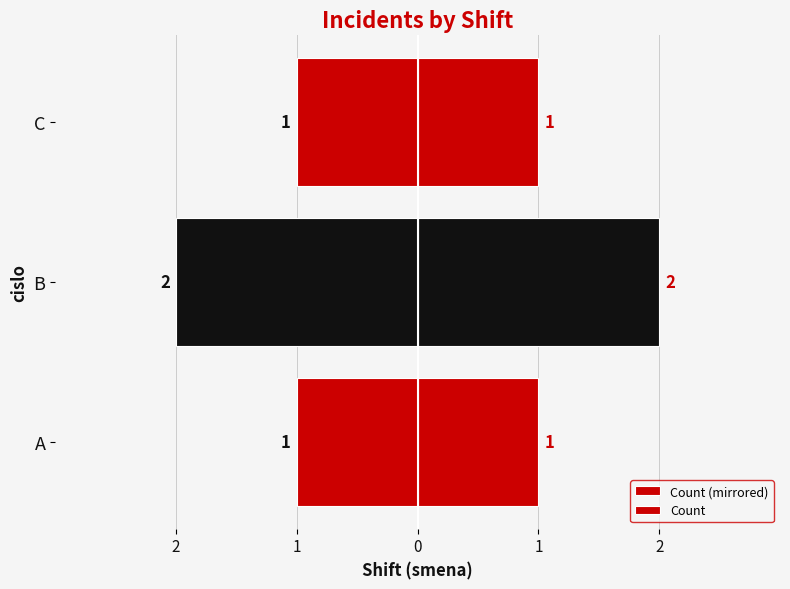

What is the value of the Count (mirrored) bar at the 3rd from the left?

-1